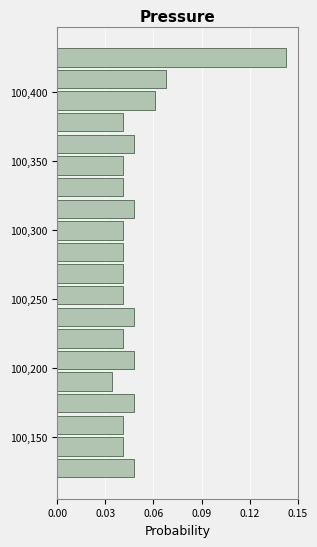

Around what value on the y-axis is the longest bar? Give the approximate position of its centre, as read against the axis.

100425